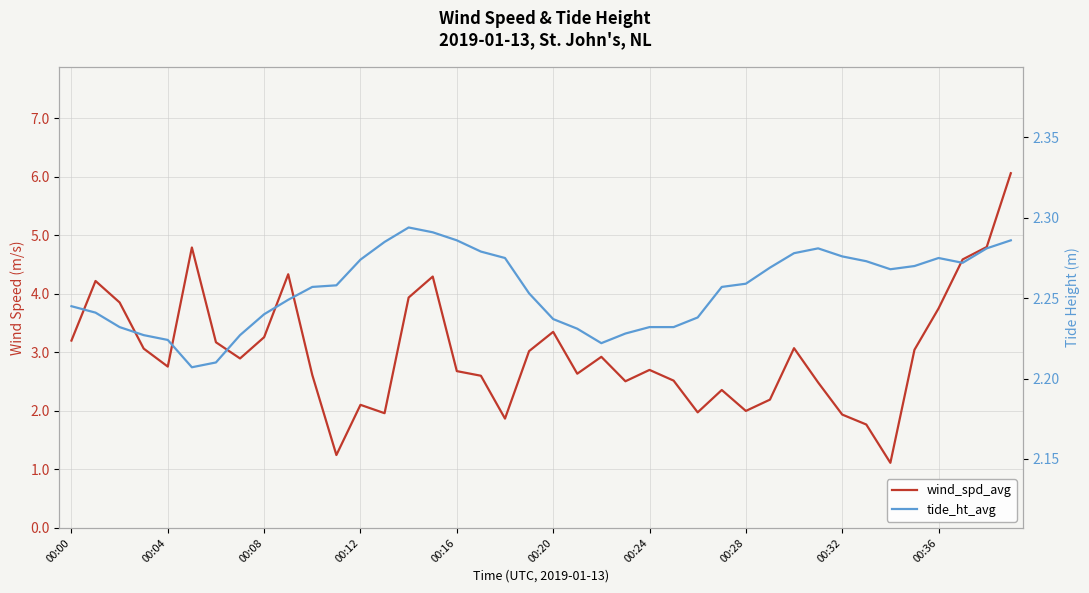

The value of tide_ht_avg at 00:12 is 3.8. True or false?

False